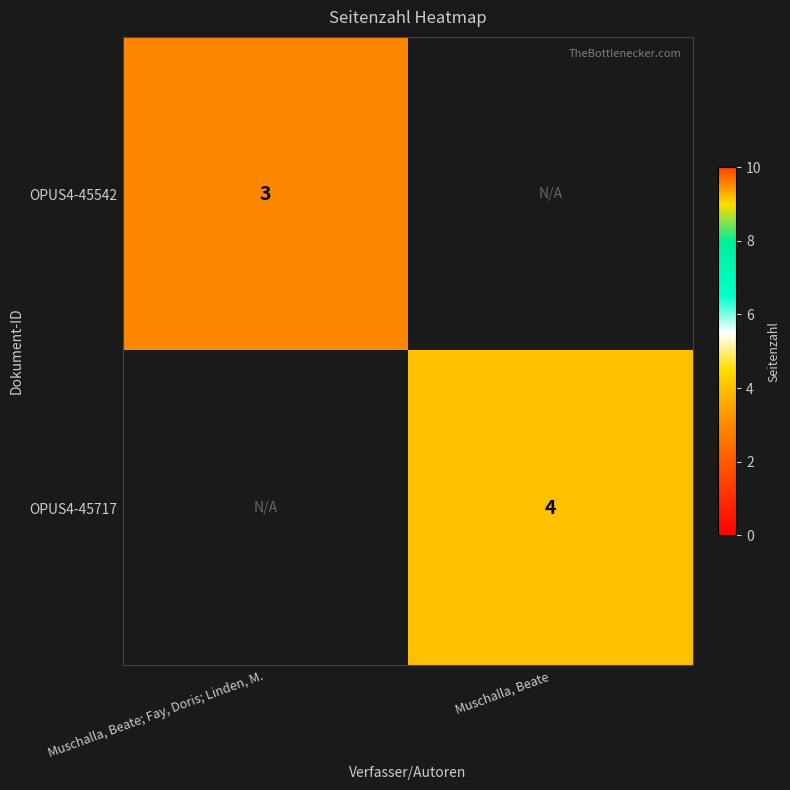

At which category does the chart reach its minimum across all series?

Muschalla, Beate; Fay, Doris; Linden, M.